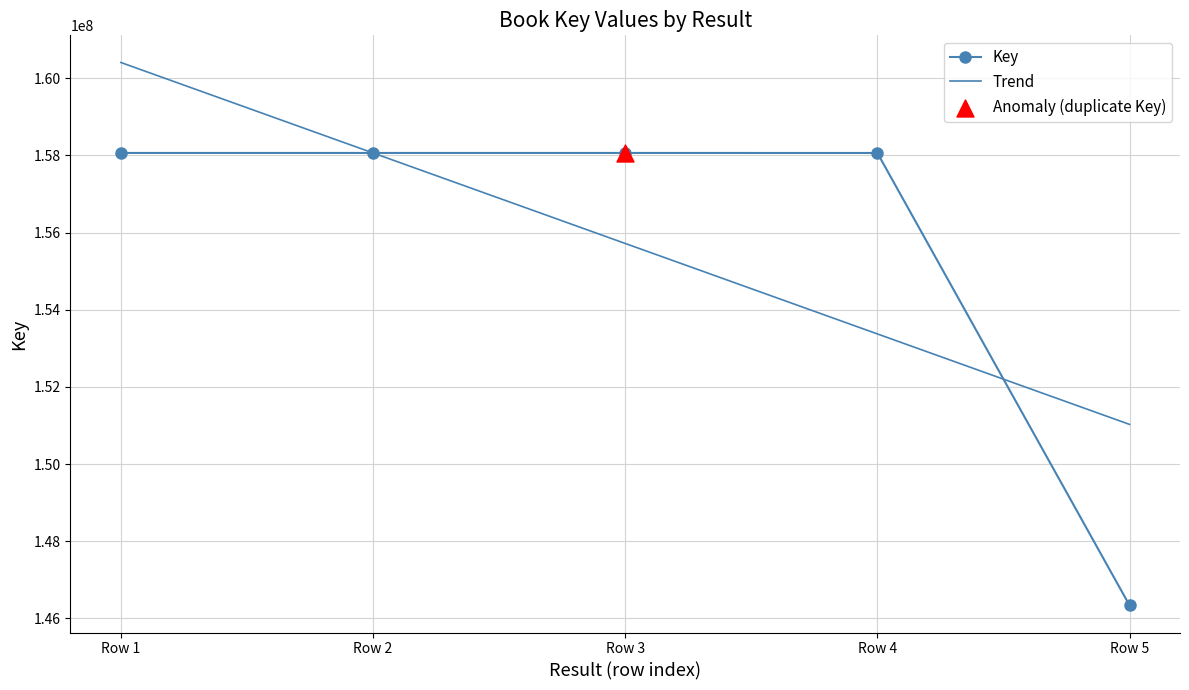

The value of Key at Row 5 is 78380170. True or false?

False